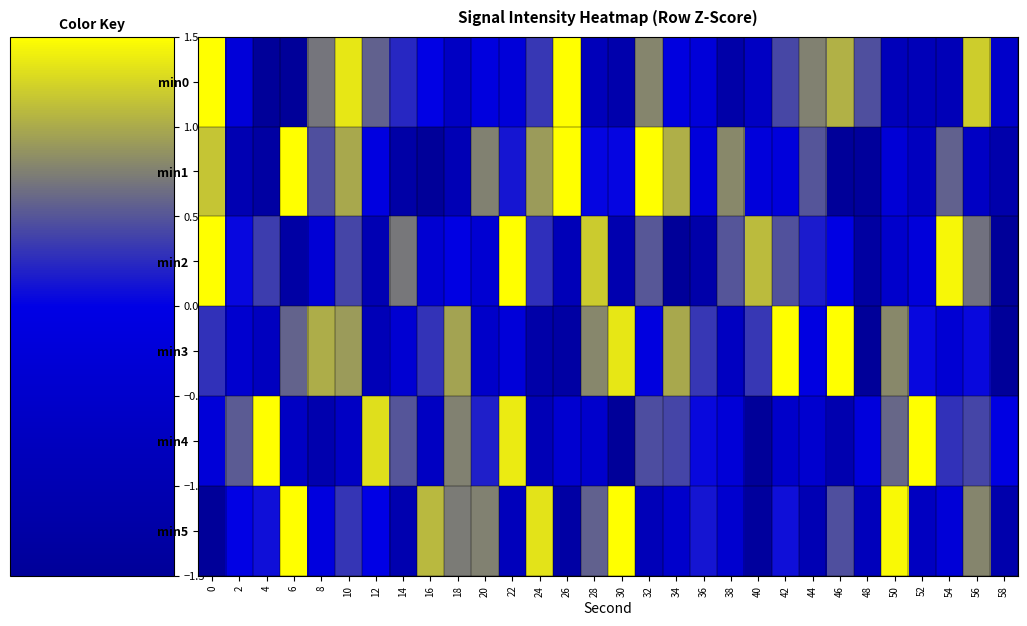

What is the spread (max minus min) of values at 10?

2.0